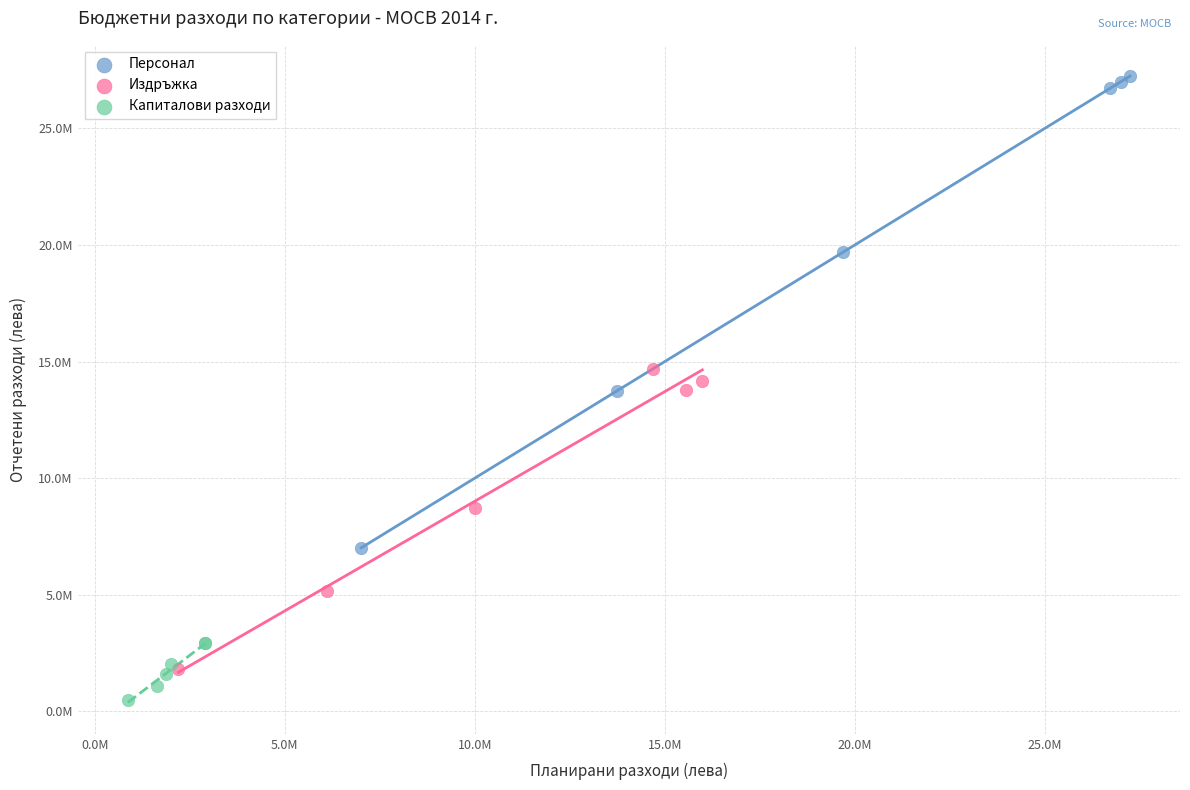

Which series reaches the minimum Y coordinate?

Капиталови разходи